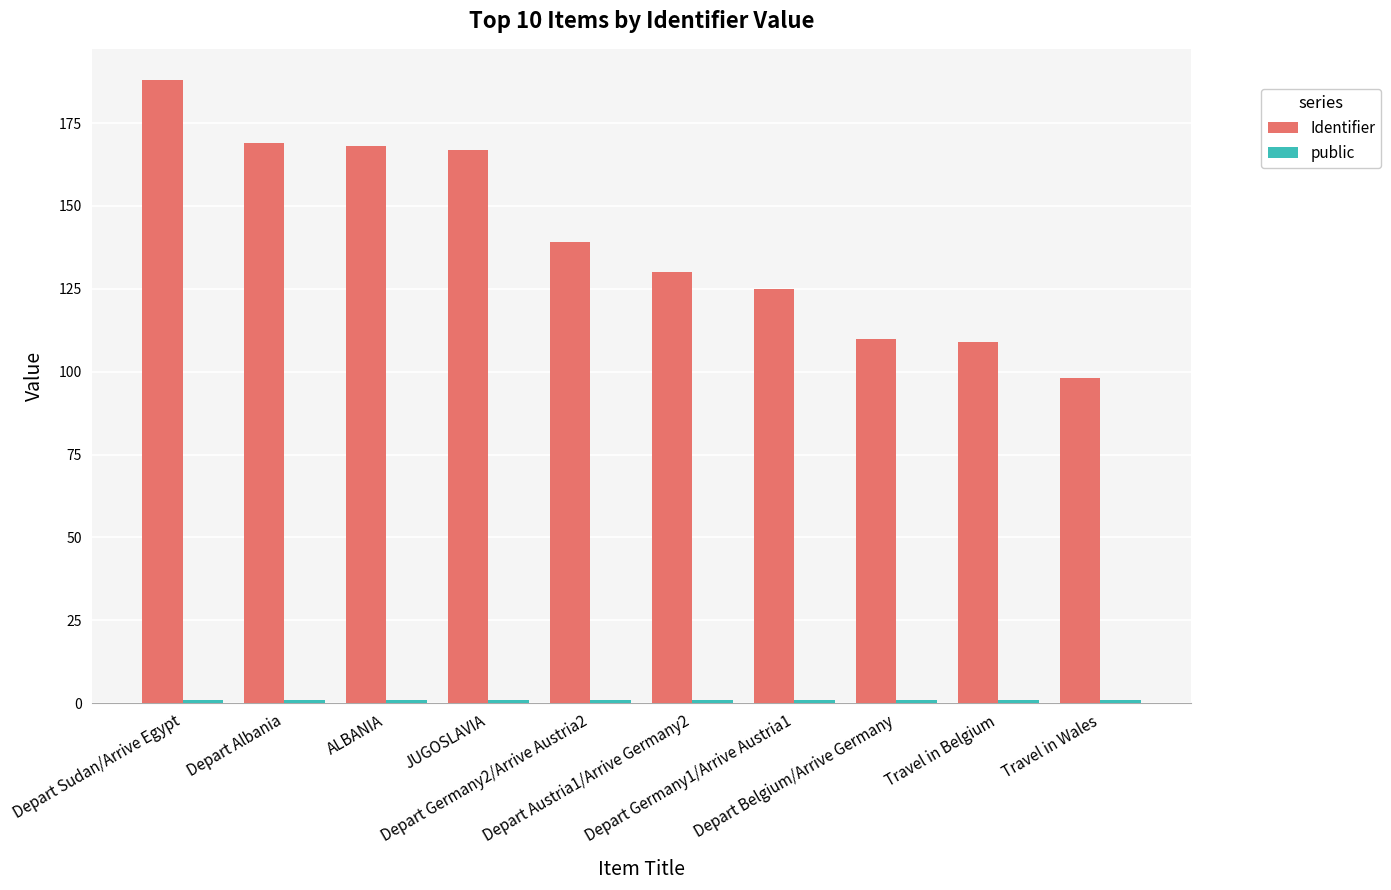

At how many categories does at least one series exceed 68?

10